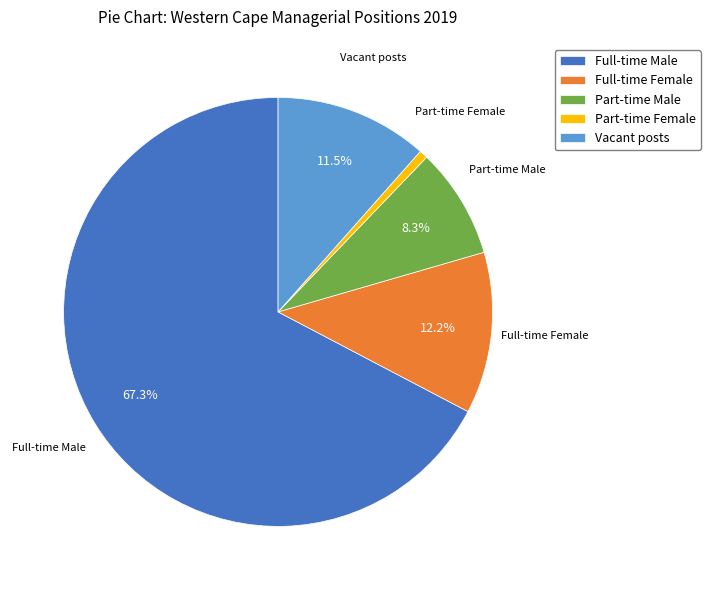

What is the majority slice?

Full-time Male